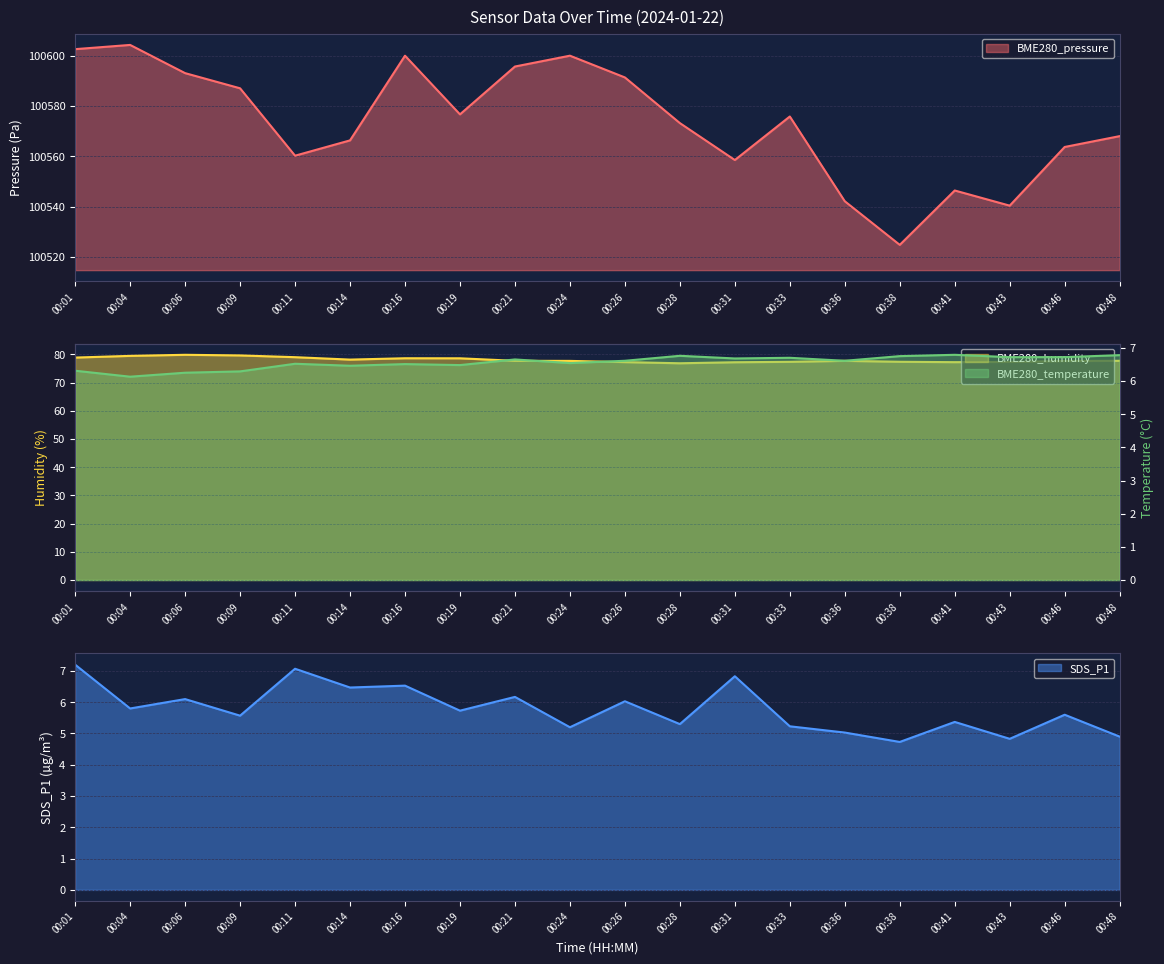

Does the chart display data point markers on the line(s)?

No